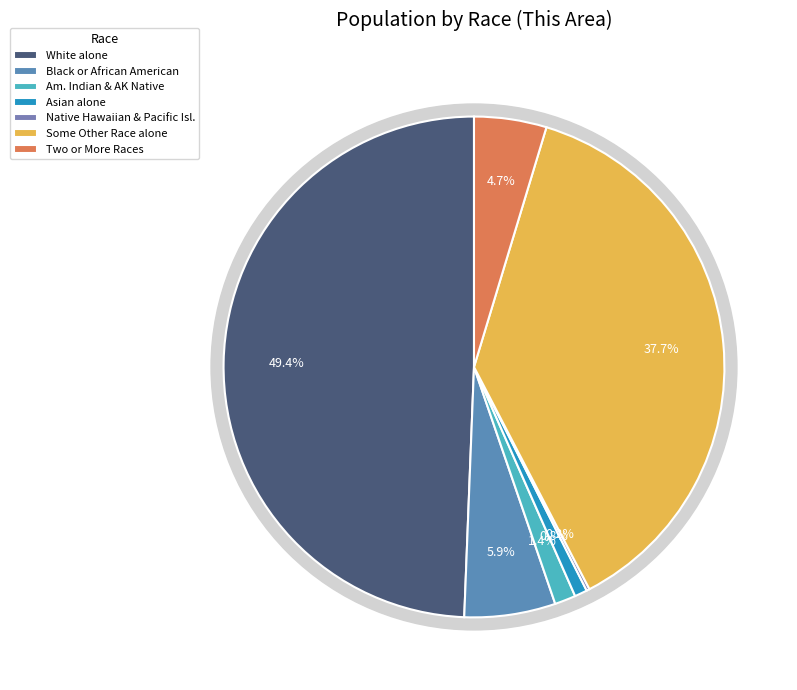

To the nearest percent, what is the combined percentage of Some Other Race alone and Black or African American alone?

44%